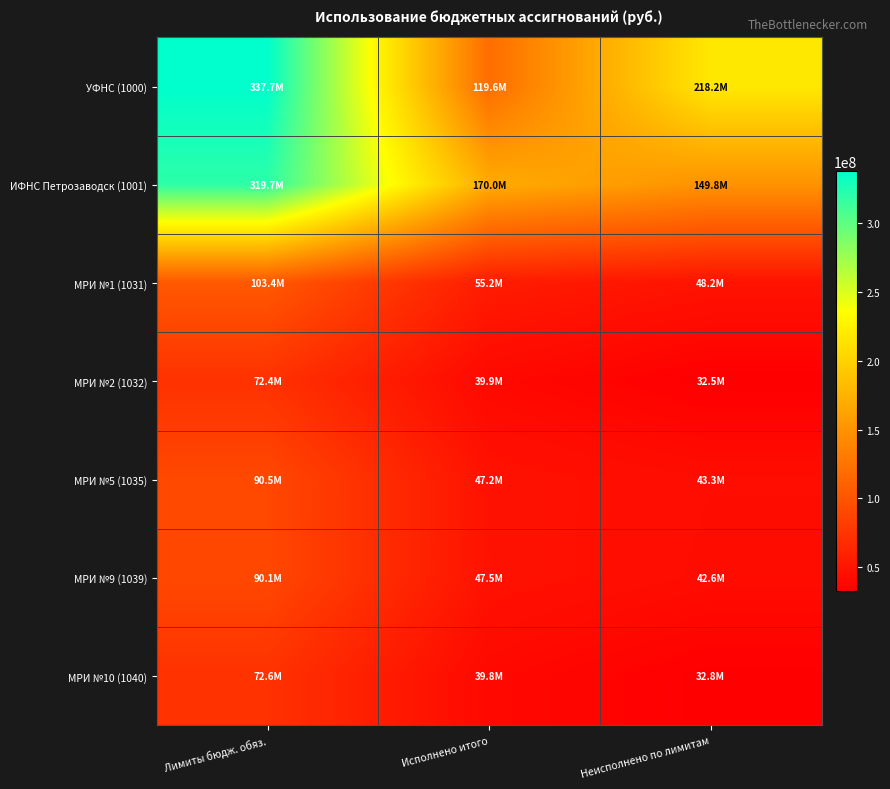

At which category is the sum across all series the highest?

Лимиты бюдж. обяз.